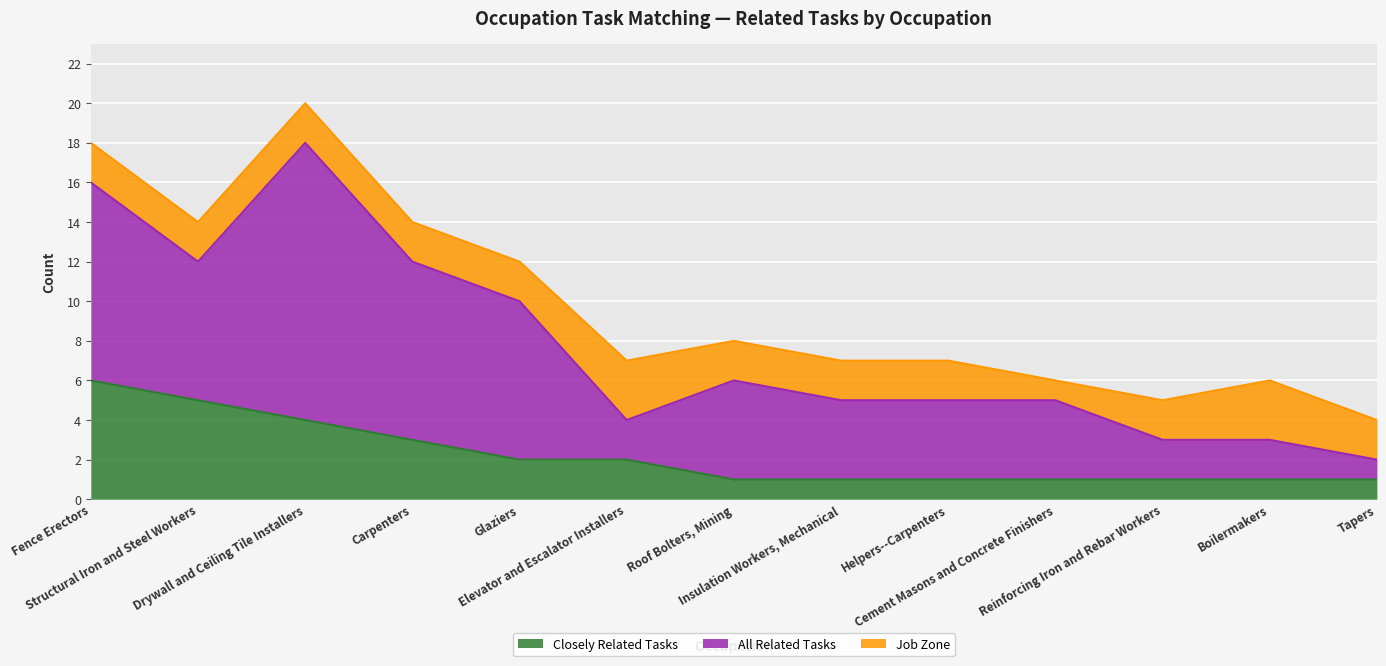

What position from the left is Reinforcing Iron and Rebar Workers?

11